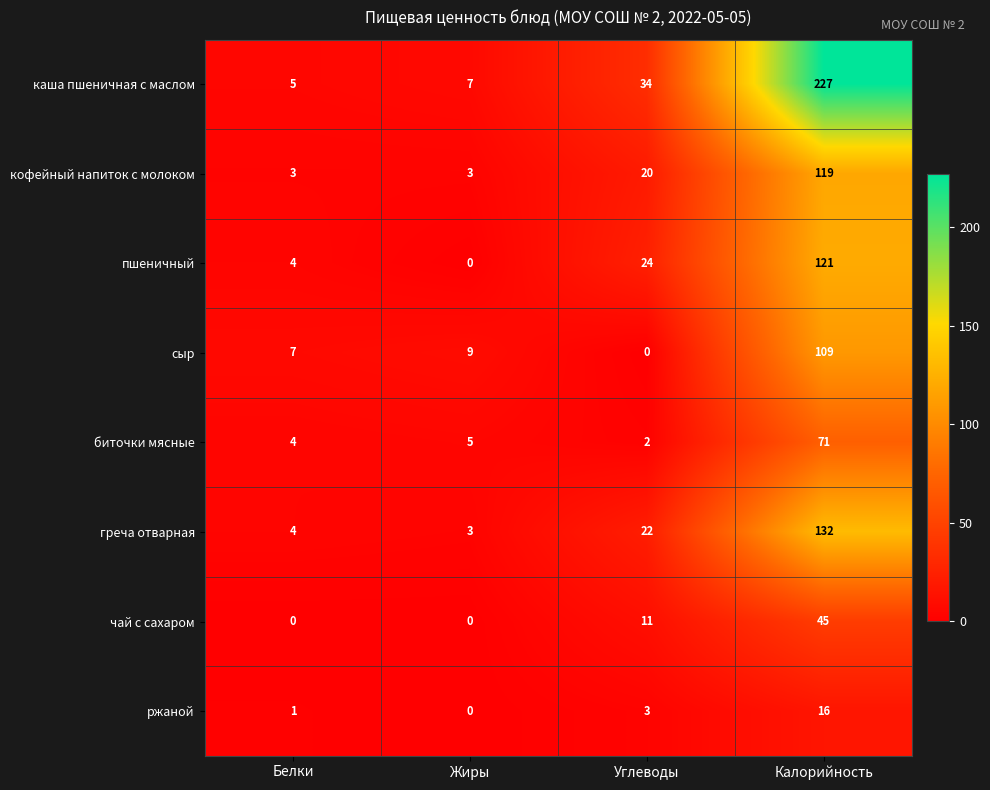

What is the sum of the кофейный напиток с молоком values at Калорийность and Жиры?

122